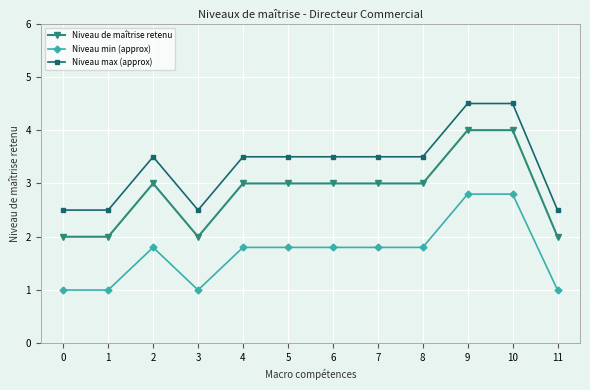

What is the value of the Niveau max (approx) point at the 10th from the left?

4.5